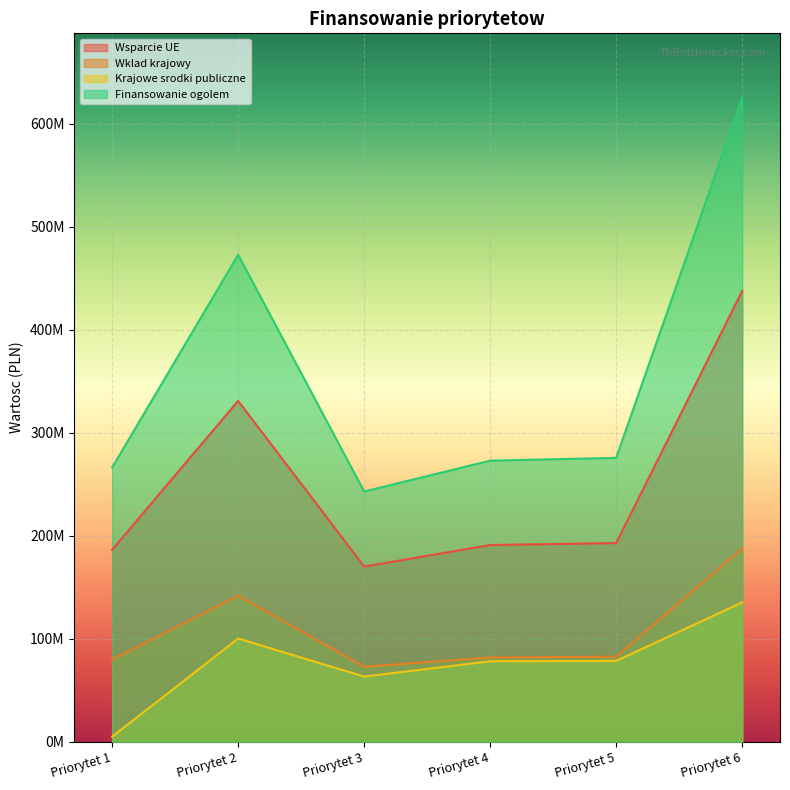

True or false: Krajowe srodki publiczne and Wklad krajowy intersect in this chart.

False